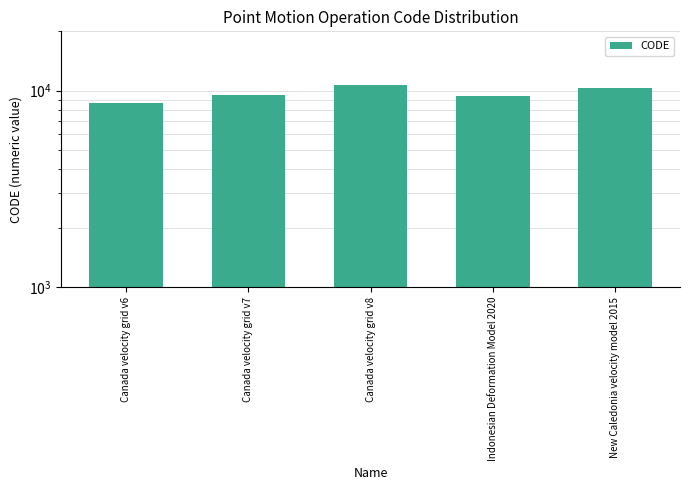

Reading left to right, transcribe all the data shown in this chart.

8676	9483	10707	9375	10323